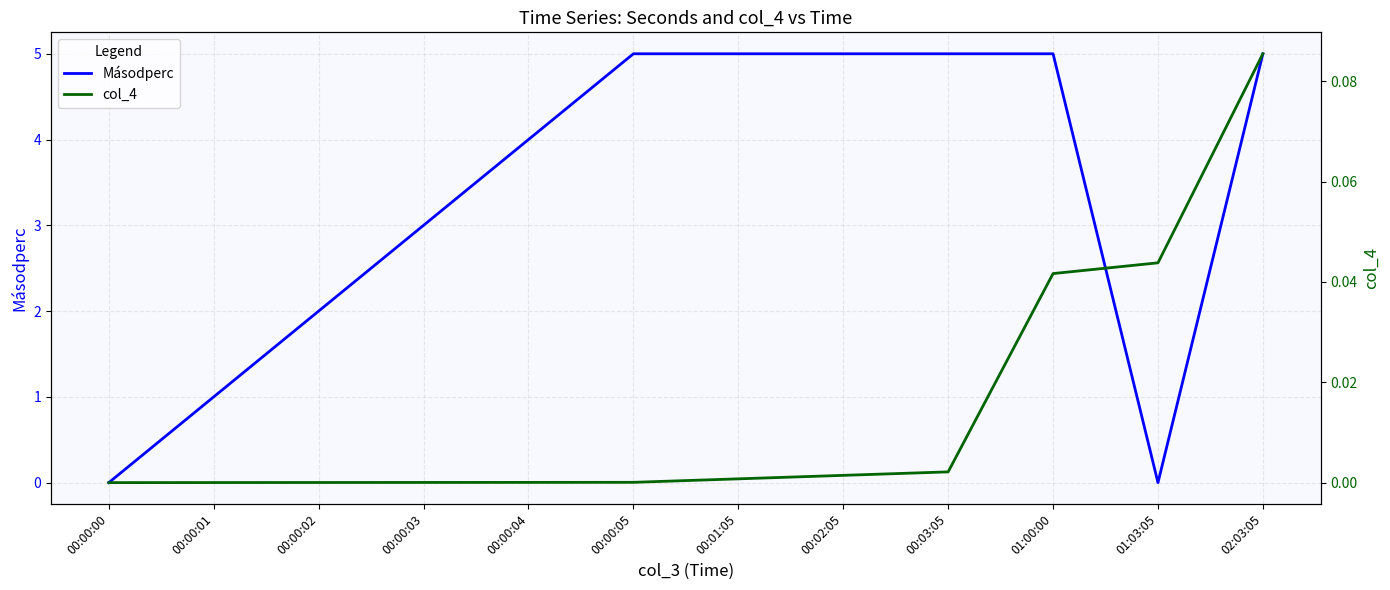

What is the sum of all col_4 values?

0.2